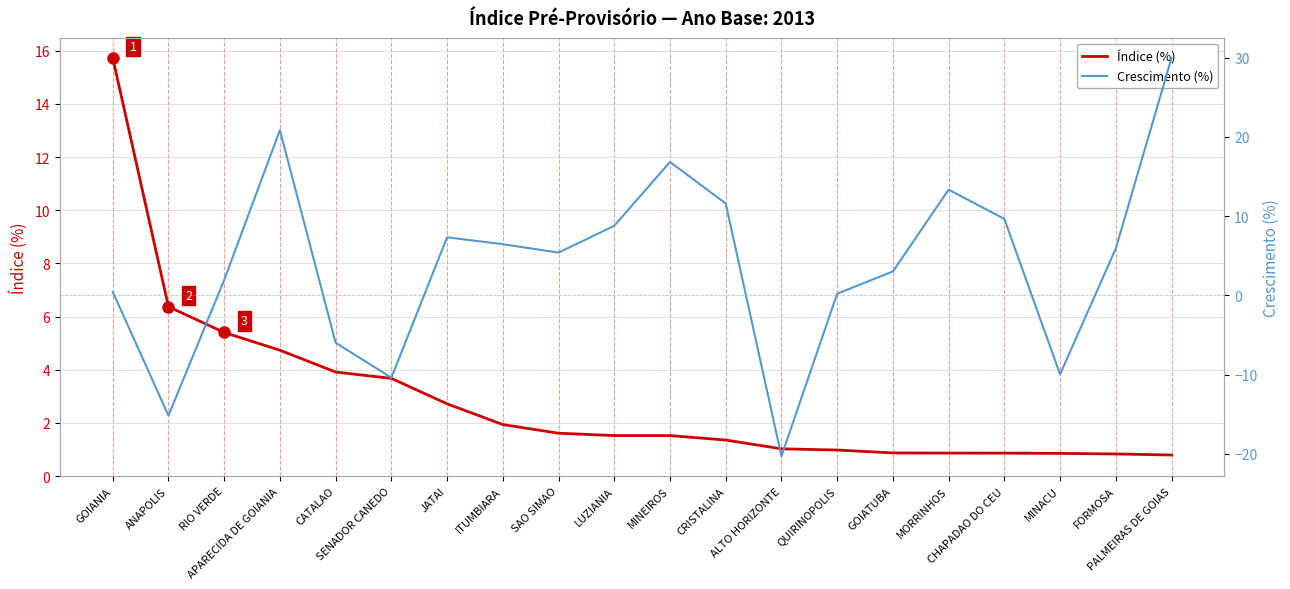

How many intersections are there between Crescimento (%) and Índice (%)?

7